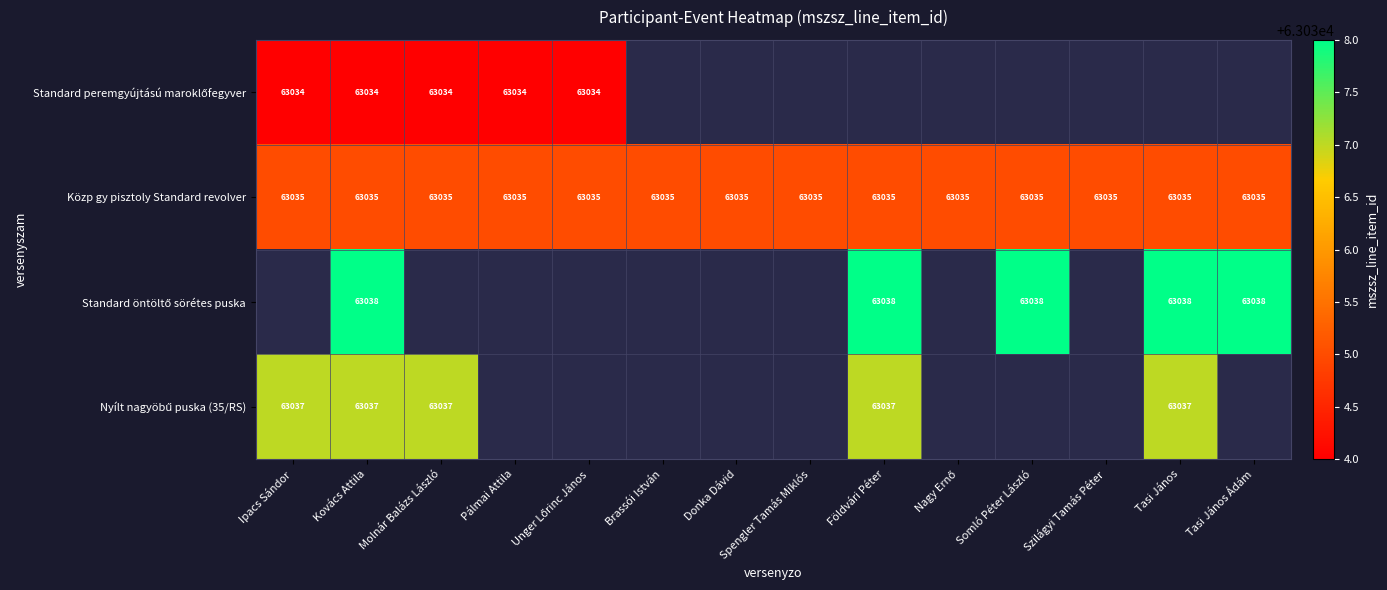

What is the average value of the Közp gy pisztoly Standard revolver series?

63035